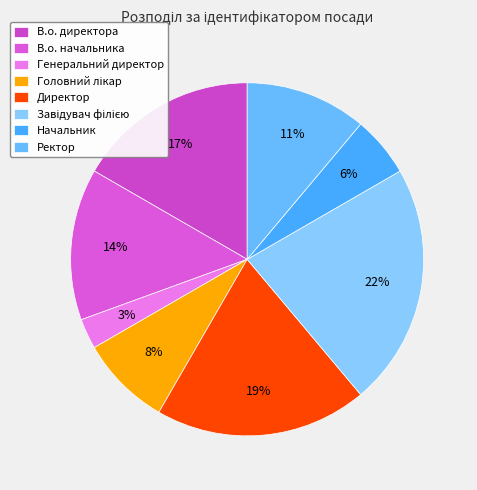

What percentage is NOT represented by В.о. начальника?

86.1%